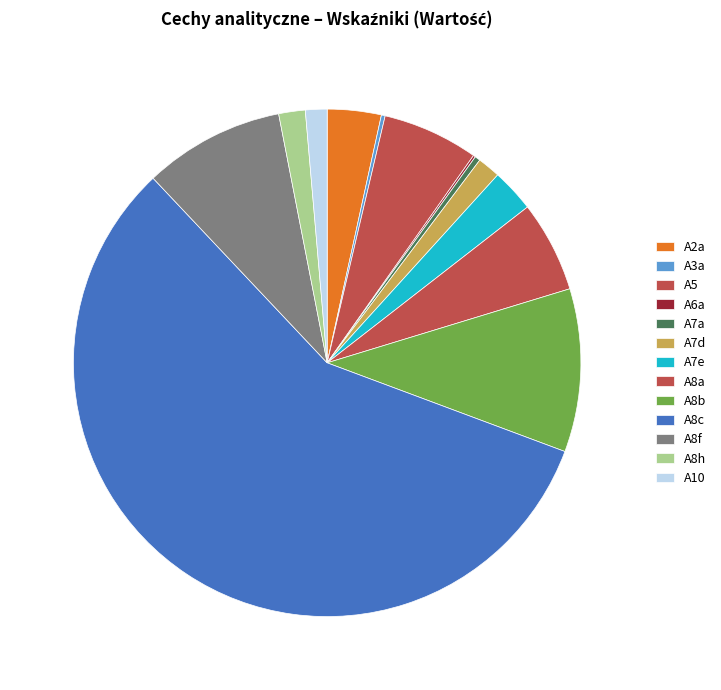

How many segments does this pie chart have?

13